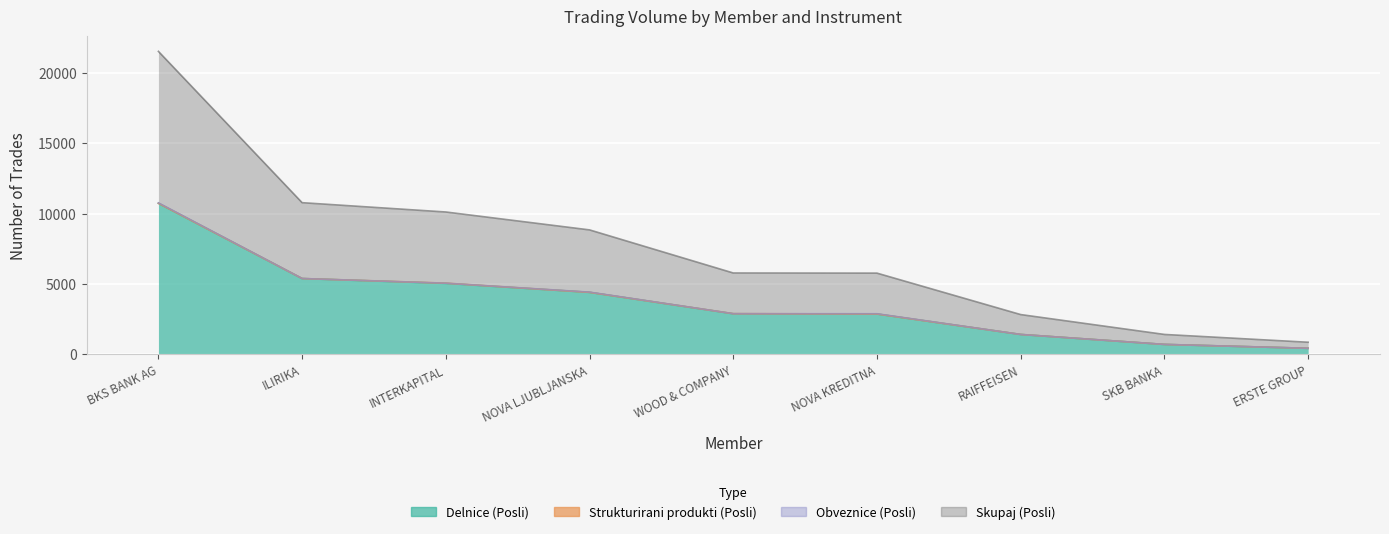

What is the label of the 7th point from the left?

RAIFFEISEN